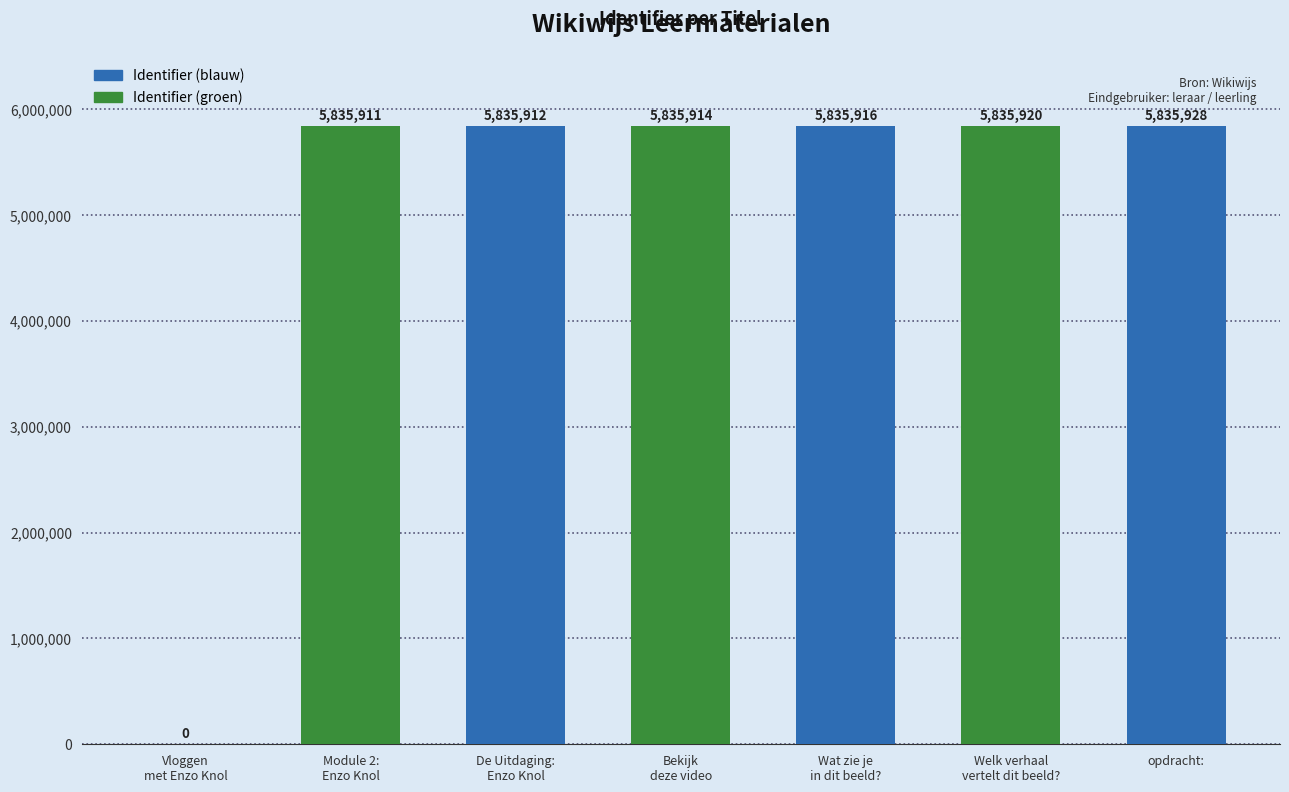

The value at Vloggen
met Enzo Knol is 0. True or false?

True